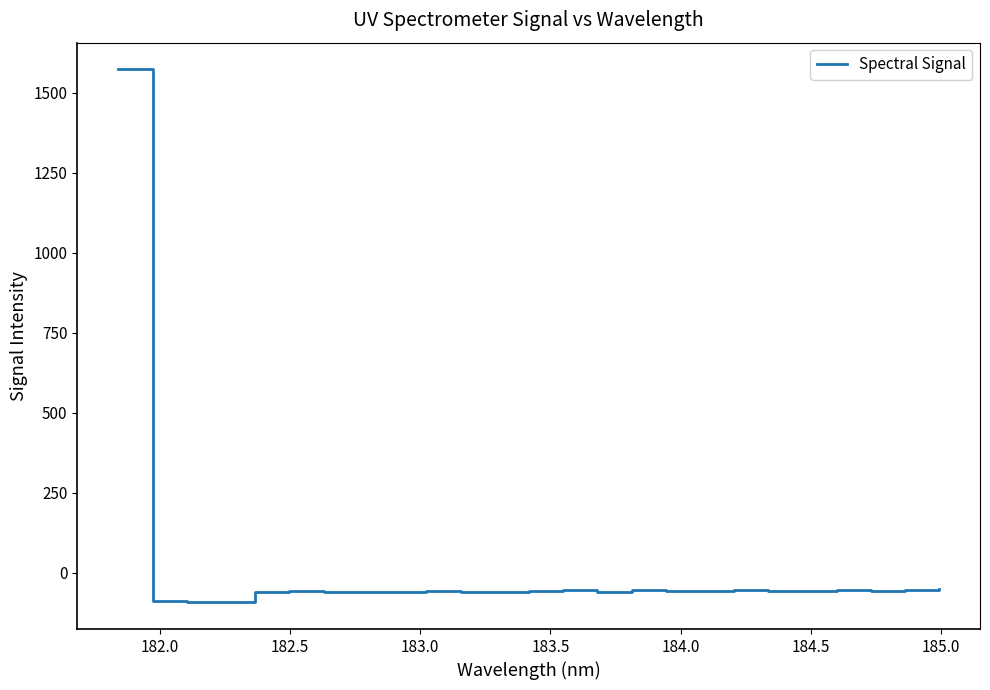

What is the difference between the maximum and minimum values?

1667.1